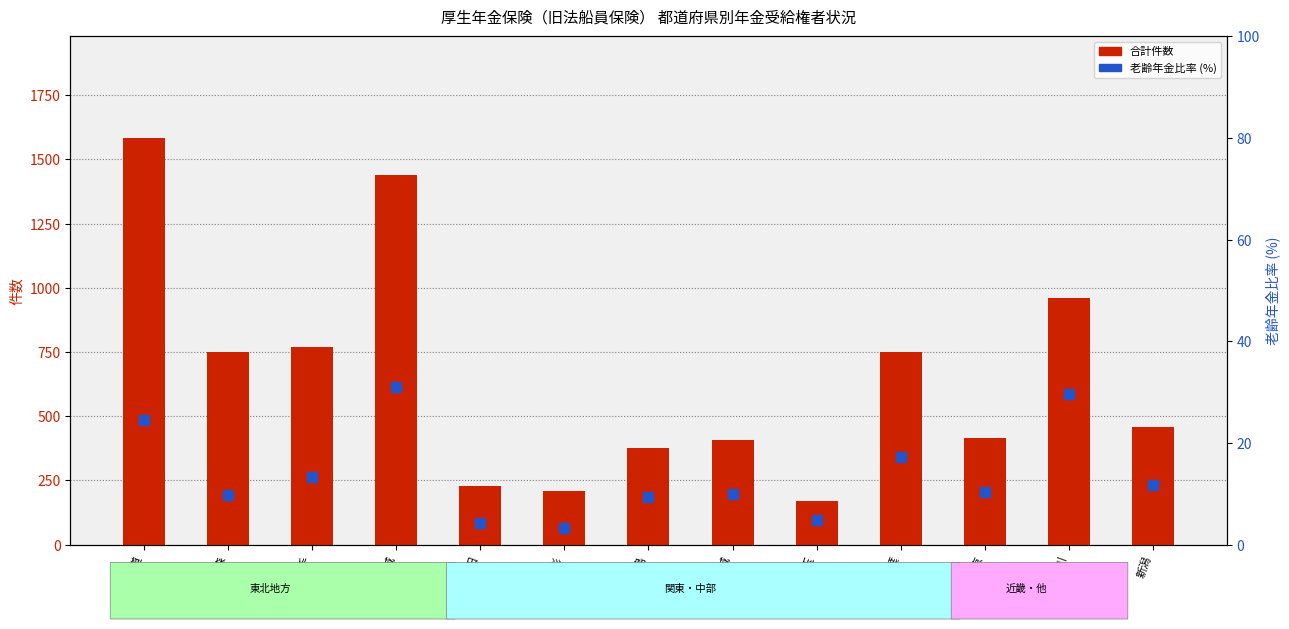

Which series reaches the minimum Y coordinate?

老齢年金比率 (%)